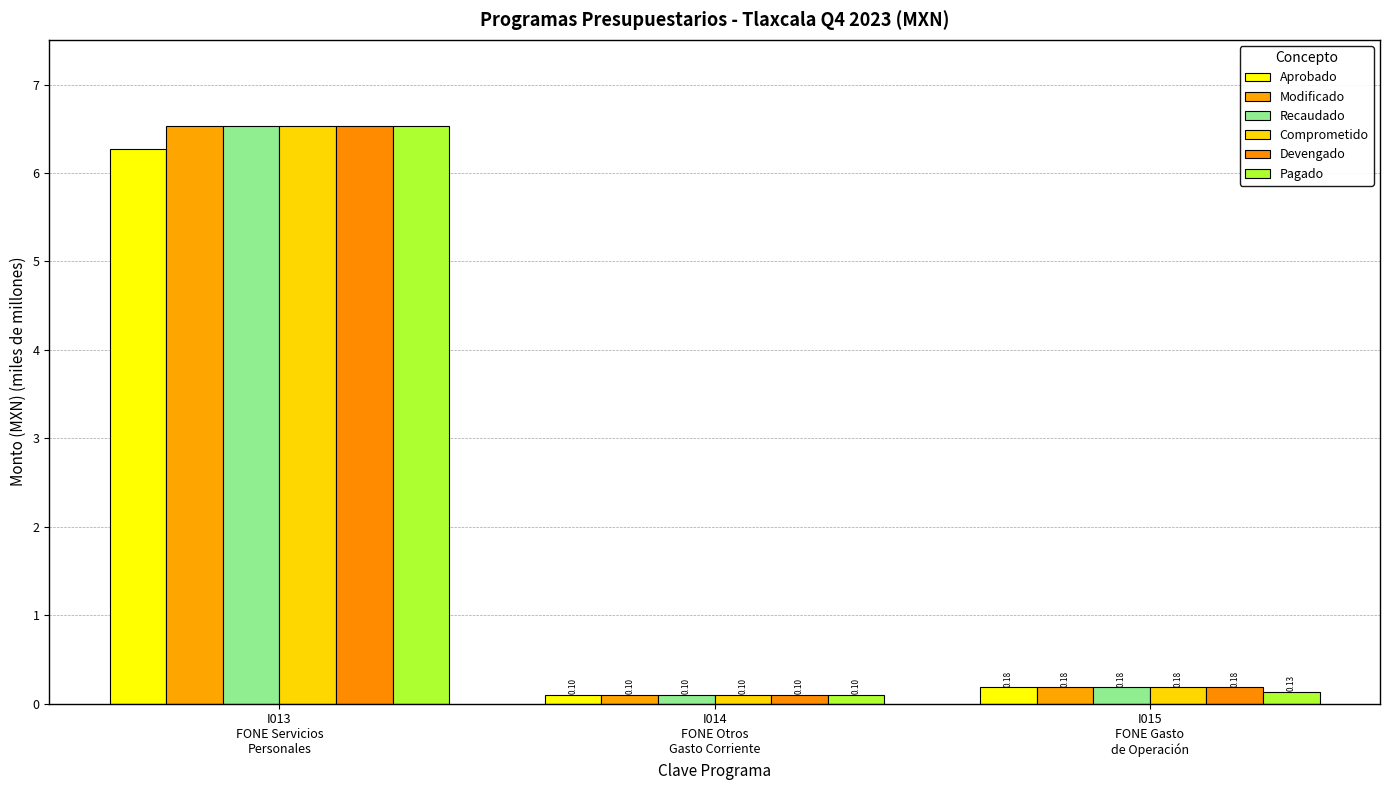

At I014
FONE Otros
Gasto Corriente, list the series in order from smallest to largest.

Aprobado, Modificado, Recaudado, Comprometido, Devengado, Pagado